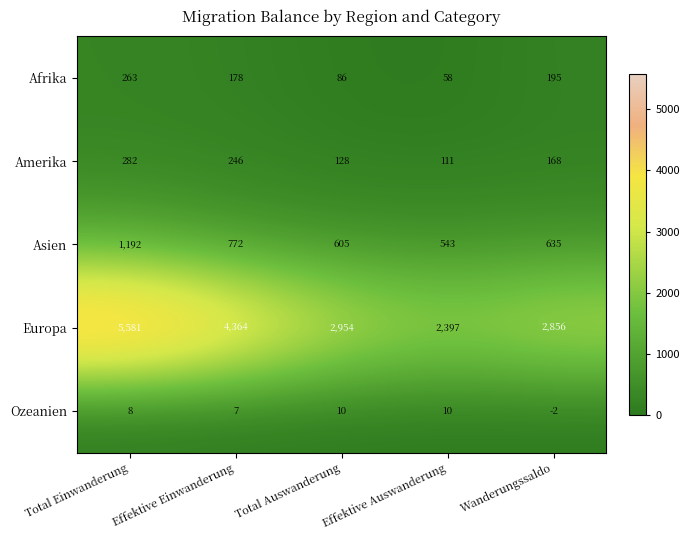

What is the difference between the maximum and second lowest values in the Amerika series?

154